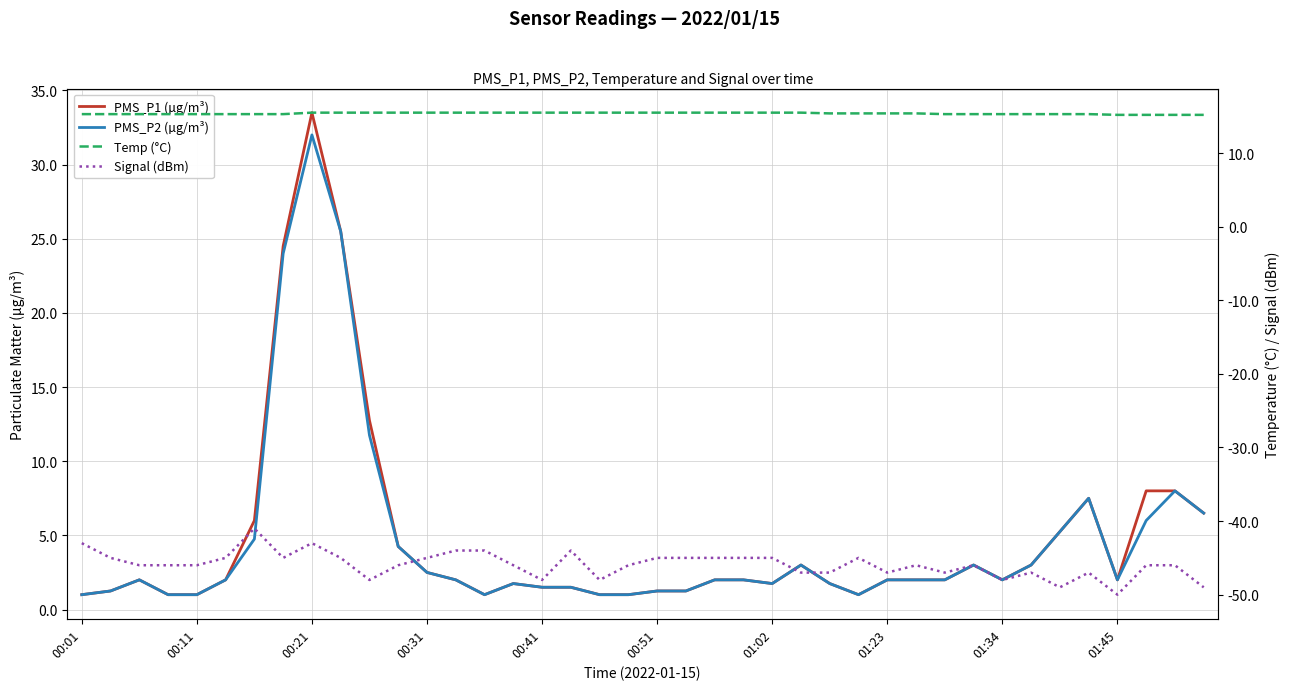

Is this an area chart (filled region under the line)?

No